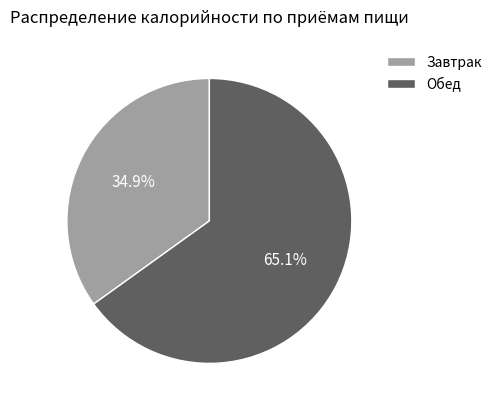

Combined, what portion of the pie is Завтрак and Обед?

100.0%